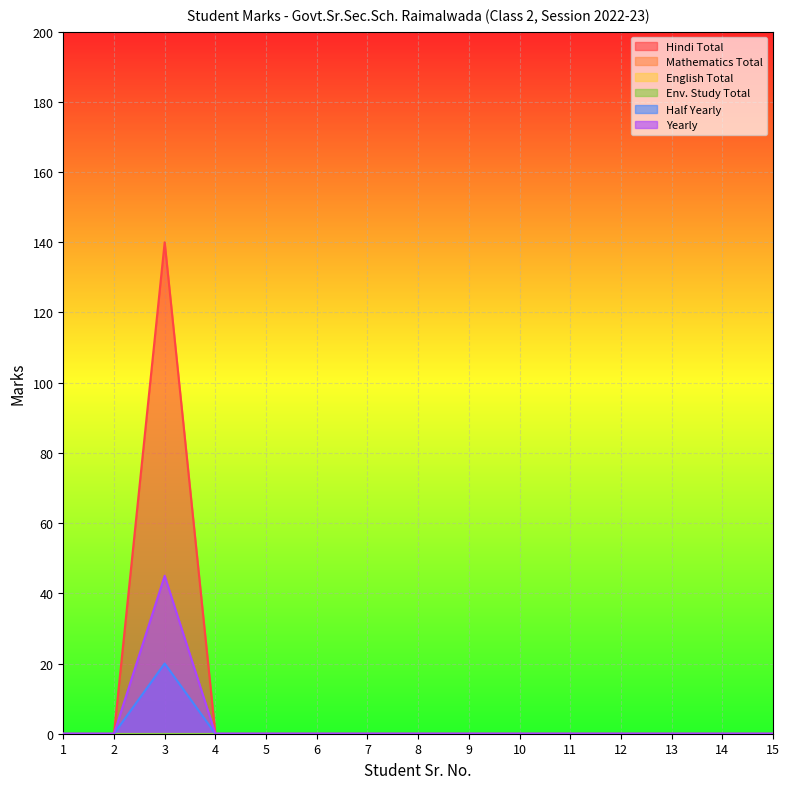

In Hindi Total, how many points are higher than both neighbors (excluding endpoints)?

1